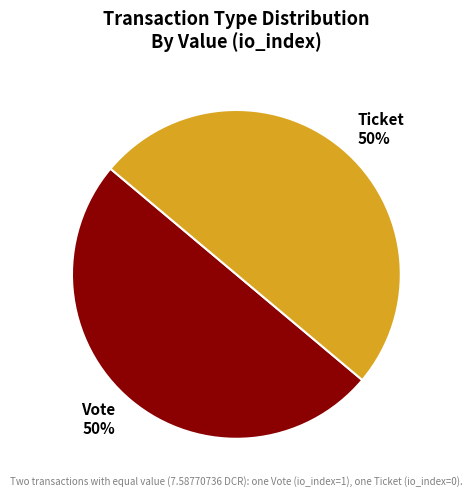

The Ticket 50% slice represents 60% of the pie. True or false?

False